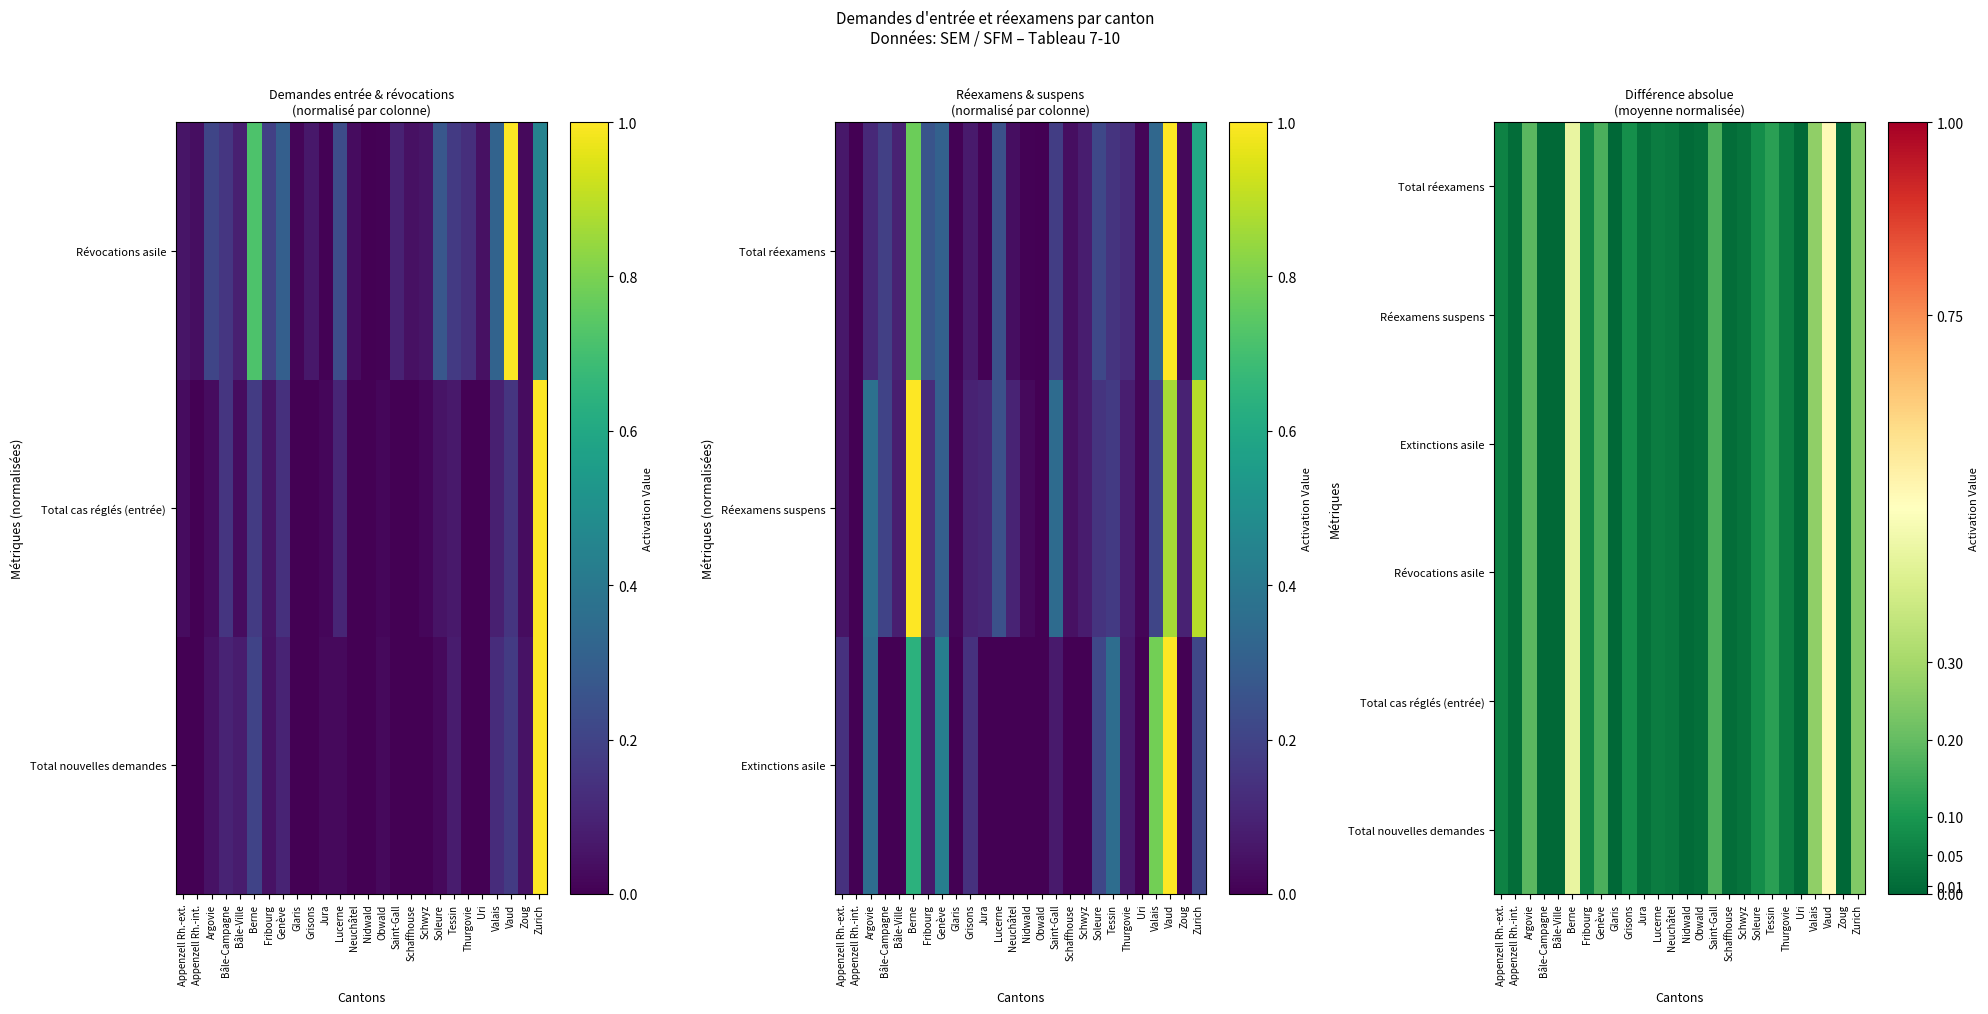

The Total cas réglés (entrée) series shows 0.4 at Valais. True or false?

False